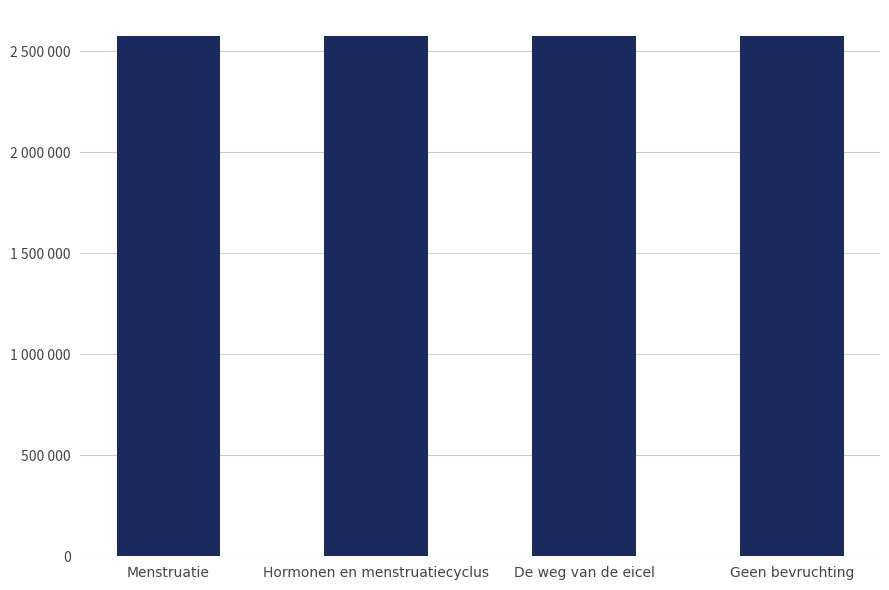

Are the bars horizontal?

No